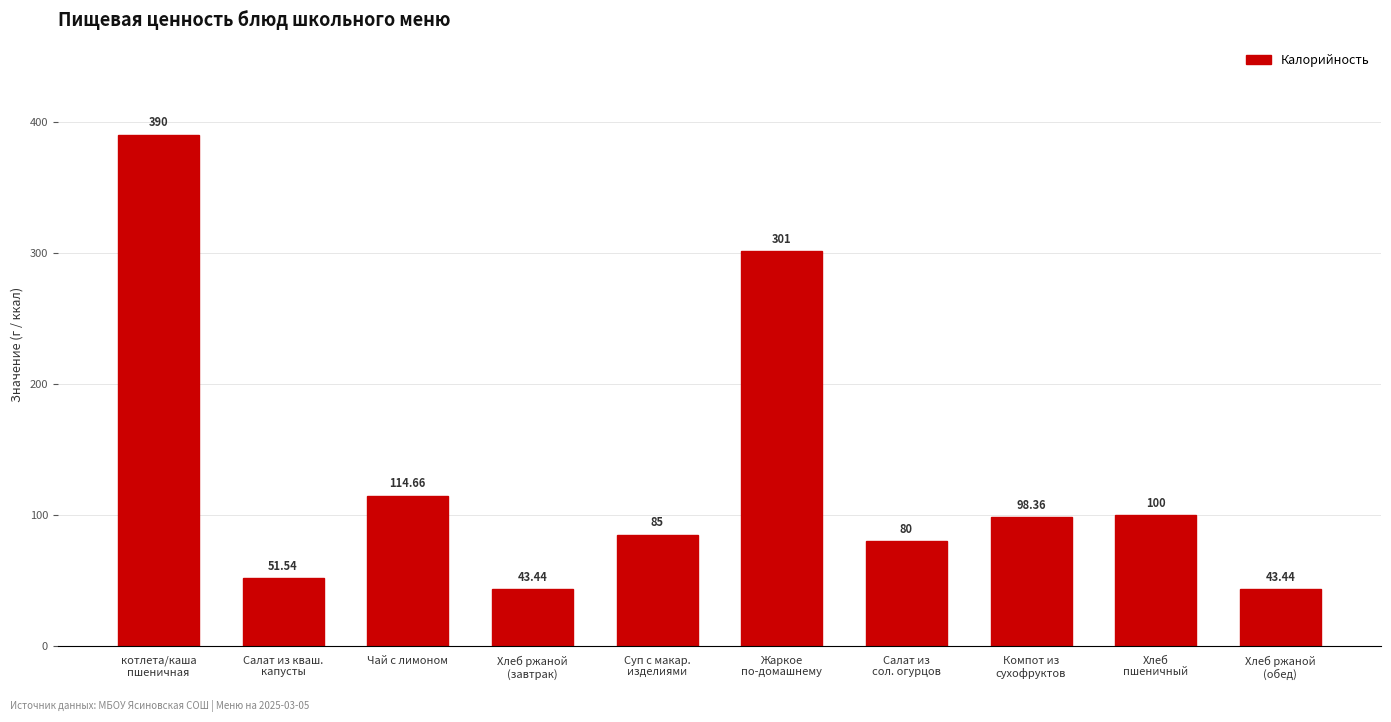

What is the change in value from Салат из кваш.
капусты to Жаркое
по-домашнему?

+249.5